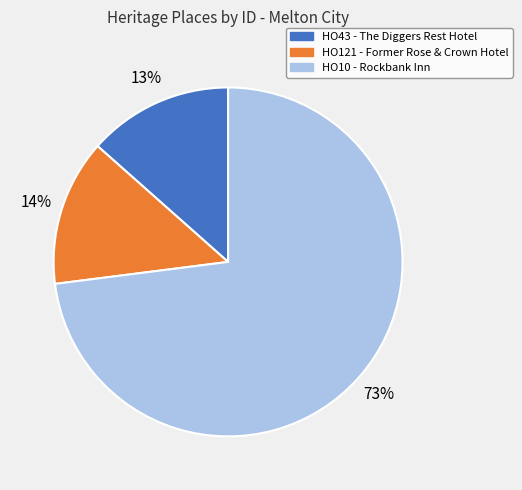

How many slices are in this pie chart?

3